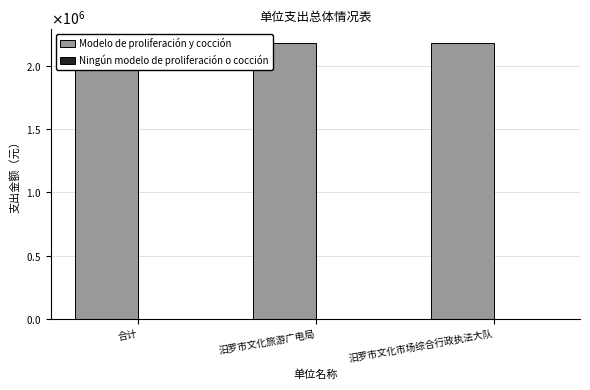

The Modelo de proliferación y cocción series shows 3809142.8 at 汨罗市文化旅游广电局. True or false?

False